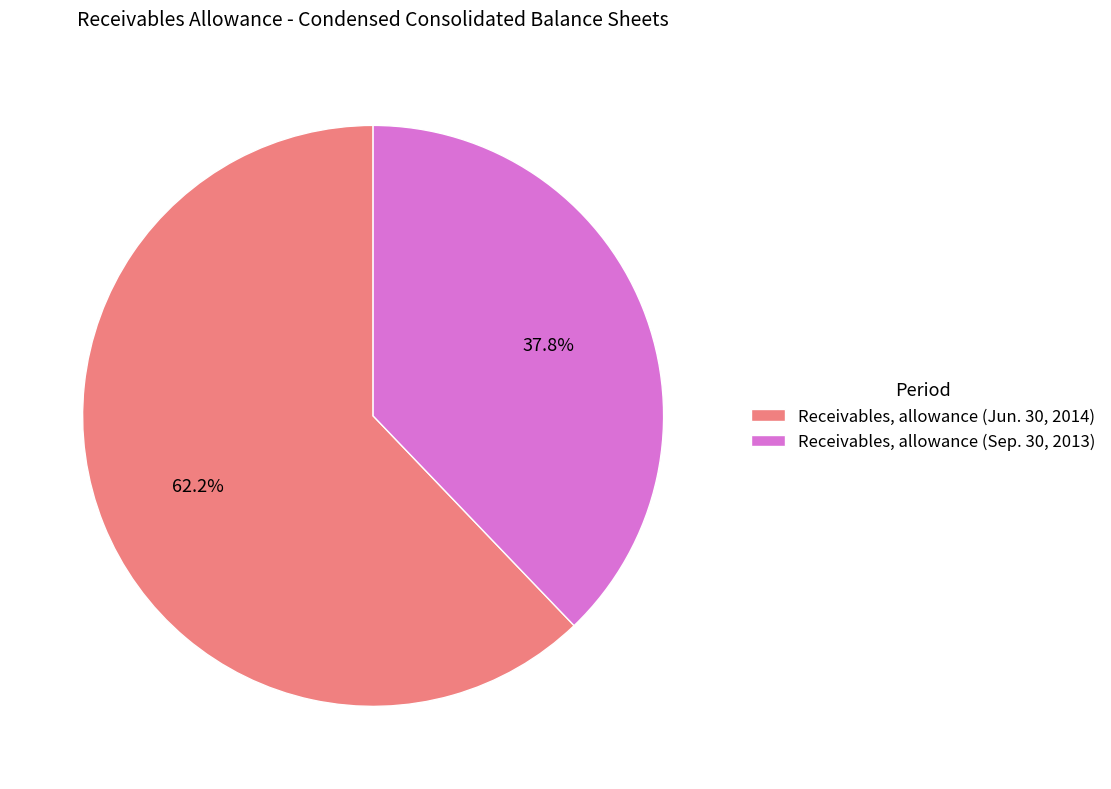

Which has a higher value, Receivables, allowance (Jun. 30, 2014) or Receivables, allowance (Sep. 30, 2013)?

Receivables, allowance (Jun. 30, 2014)